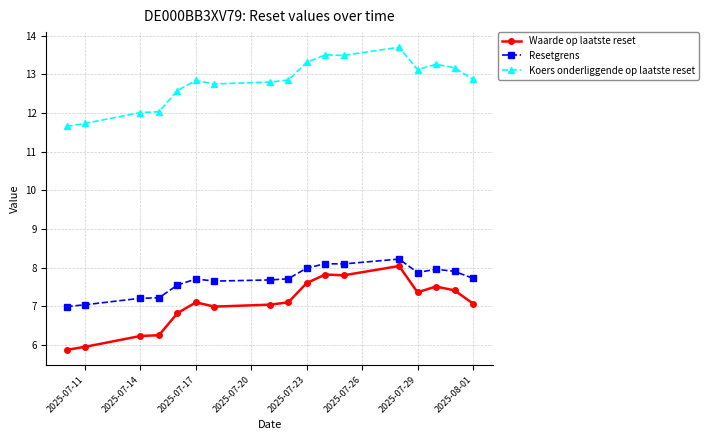

What is the smallest value displayed?

5.9